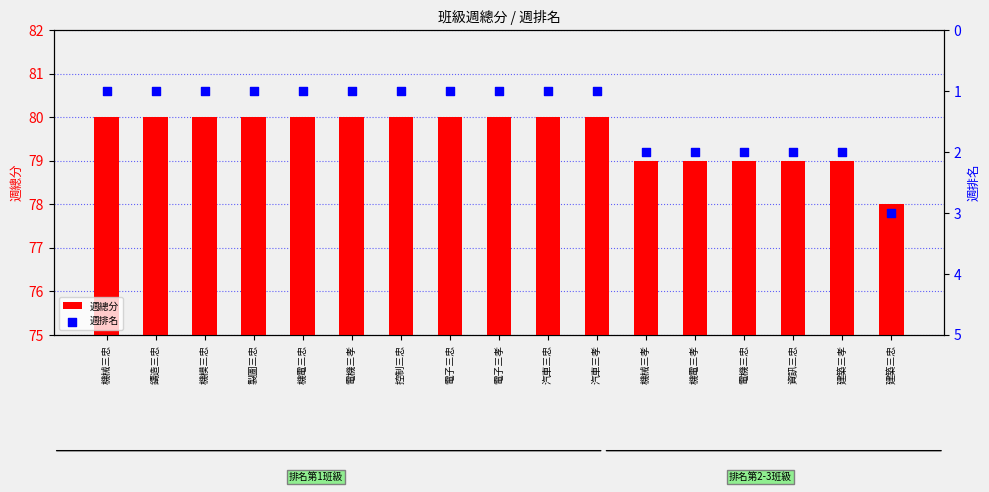

What are all the series names shown in the legend?

週總分, 週排名